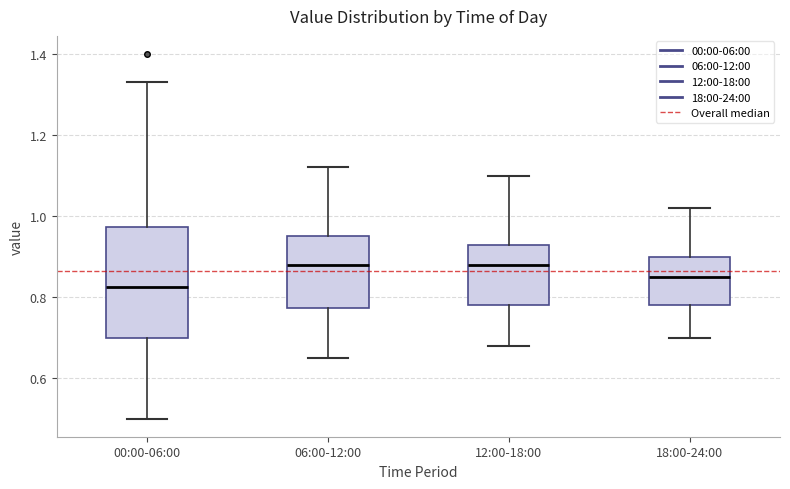

Reading left to right, read every box against the y-axis: the position of its median line, the range the box covers, and the ends of its whiskers. The values are not printed on the chart, so give them approximately, as read against the axis.

00:00-06:00: median 0.82, box 0.70 to 0.98, whiskers 0.50 to 1.34
06:00-12:00: median 0.88, box 0.78 to 0.96, whiskers 0.66 to 1.12
12:00-18:00: median 0.88, box 0.78 to 0.92, whiskers 0.68 to 1.10
18:00-24:00: median 0.86, box 0.78 to 0.90, whiskers 0.70 to 1.02